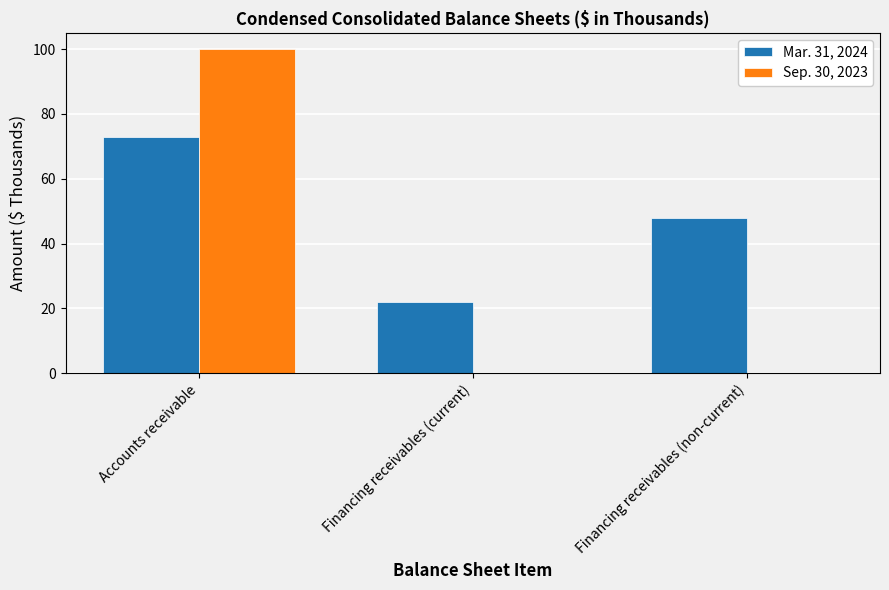

Reading left to right, extract all data points from this chart.

Mar. 31, 2024: Accounts receivable=73	Financing receivables (current)=22	Financing receivables (non-current)=48
Sep. 30, 2023: Accounts receivable=100	Financing receivables (current)=0	Financing receivables (non-current)=0